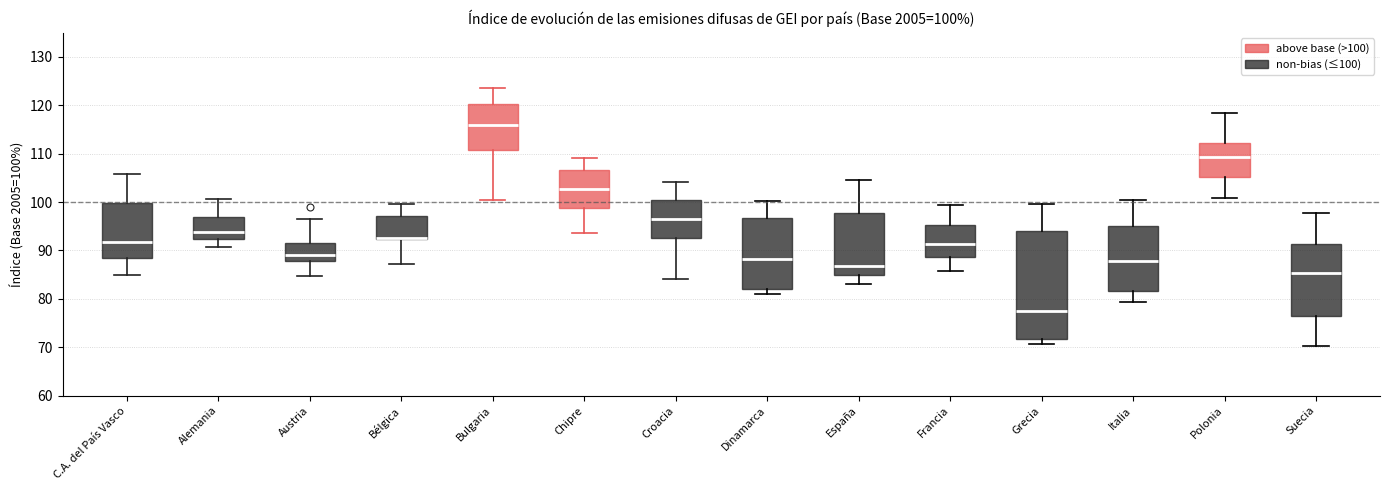

Comparing the boxes themselves (not the whiskers), which one is the tallest?

Grecia